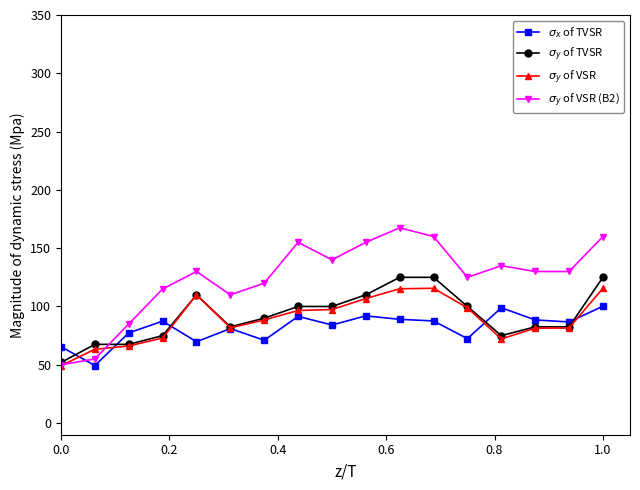

What are all the series names shown in the legend?

$\sigma_x$ of TVSR, $\sigma_y$ of TVSR, $\sigma_y$ of VSR, $\sigma_y$ of VSR (B2)